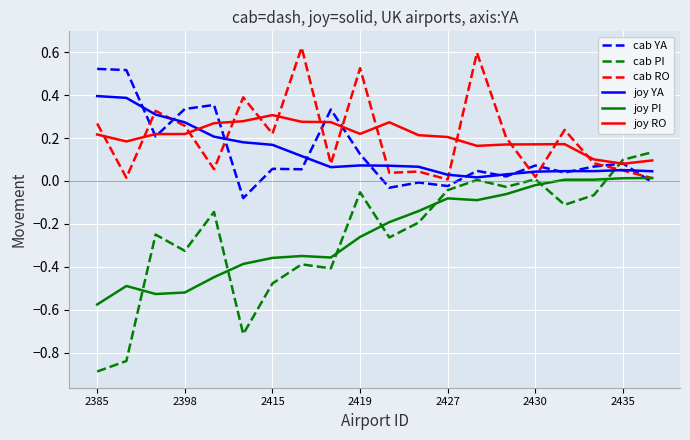

List the series in order of their peak value, lowest first.

joy PI, cab PI, joy RO, joy YA, cab YA, cab RO